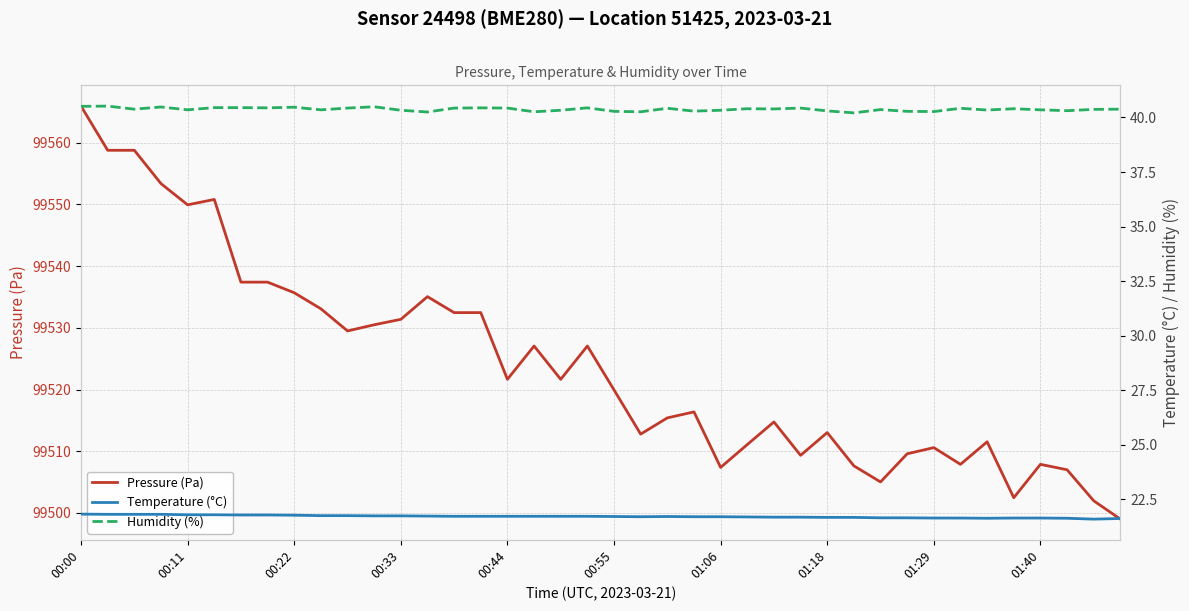

Is it true that Pressure (Pa) equals 99510.6 at 01:29?

True